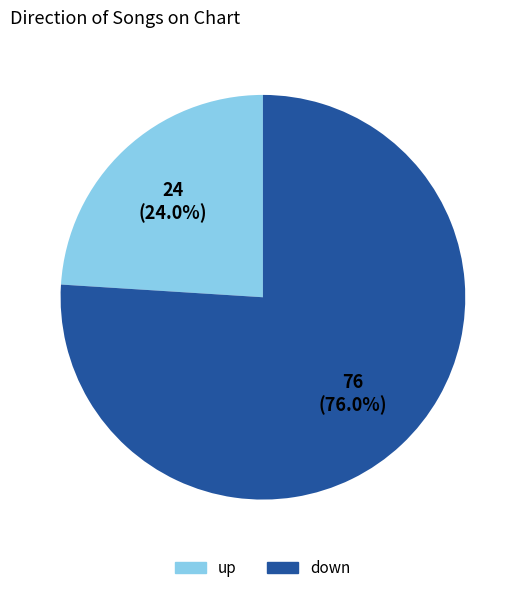

What is the ratio of the value at up to the value at down?

0.3